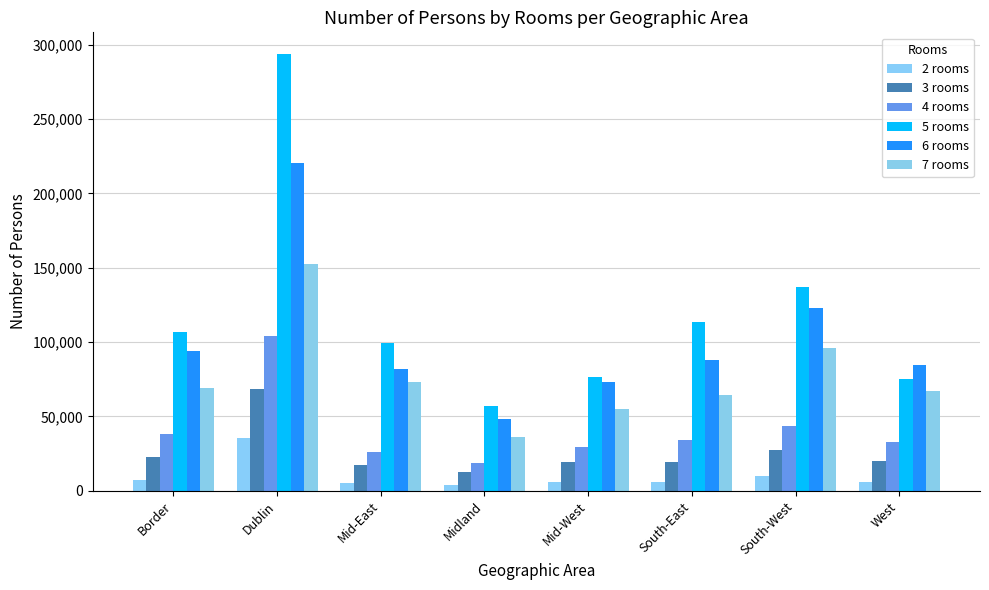

What is the label of the 6th bar from the right?

Mid-East